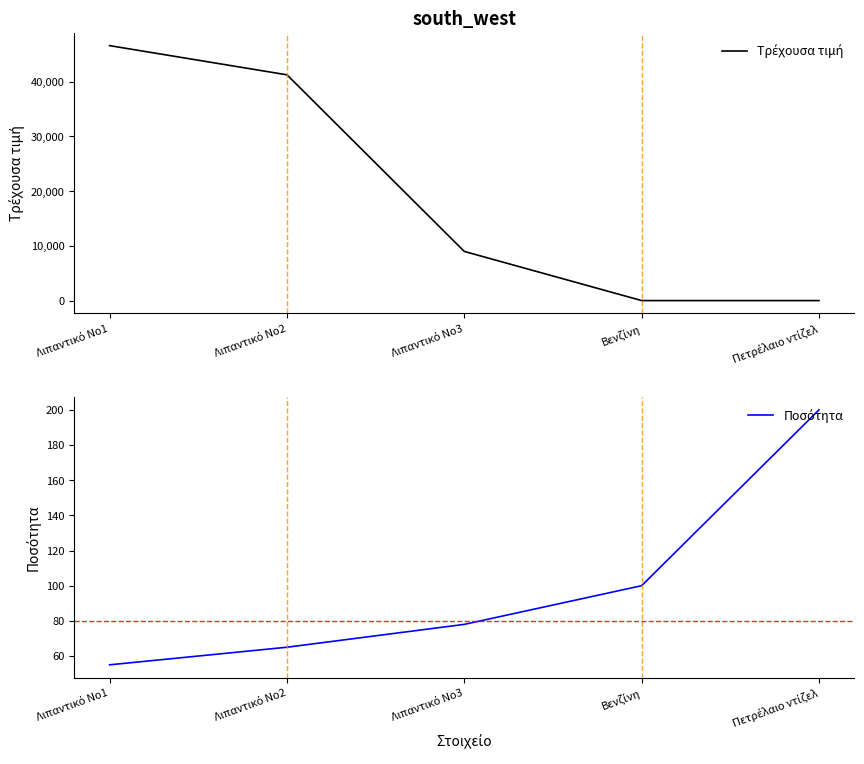

List the labels in order of Τρέχουσα τιμή value, smallest first.

Πετρέλαιο ντίζελ, Βενζίνη, Λιπαντικό Νο3, Λιπαντικό Νο2, Λιπαντικό Νο1